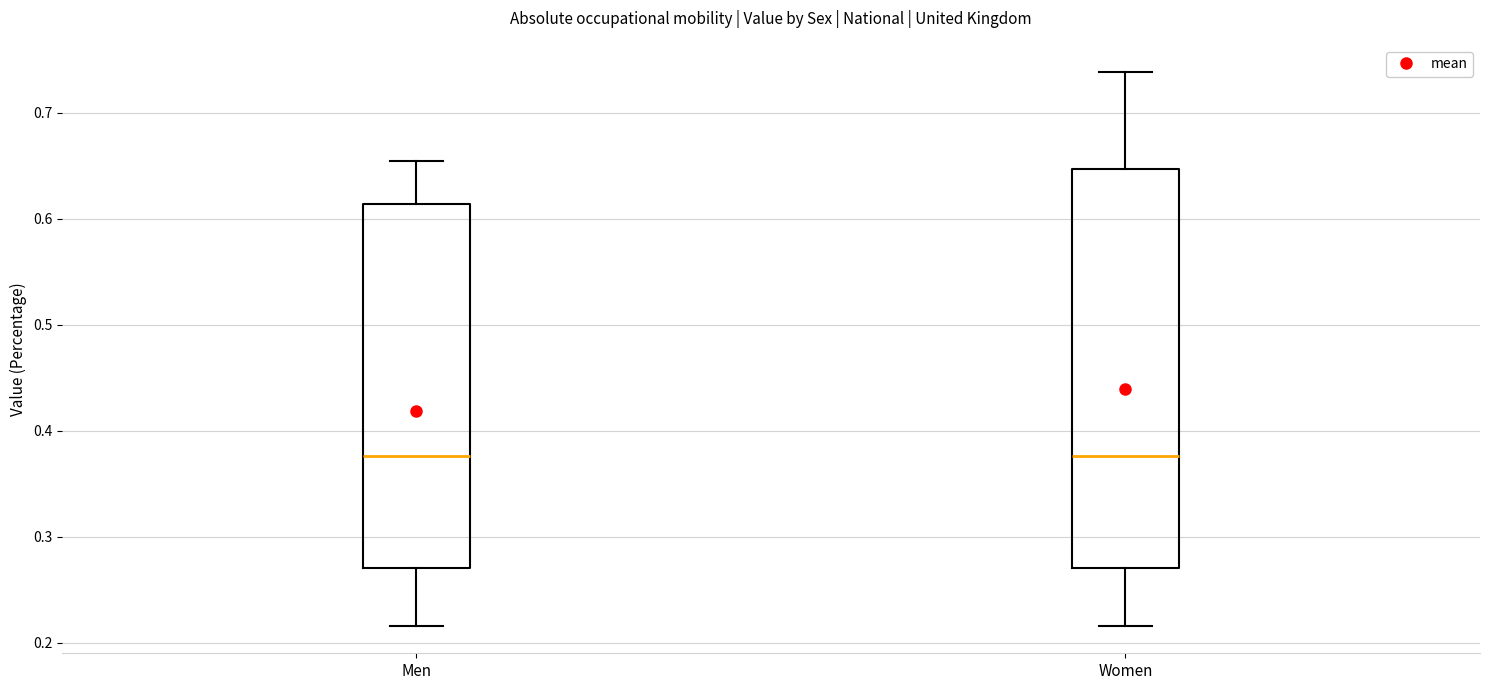

Where does the upper whisker of the box for Women end on the y-axis? The values are not printed on the chart, so give them approximately, as read against the axis.

0.74